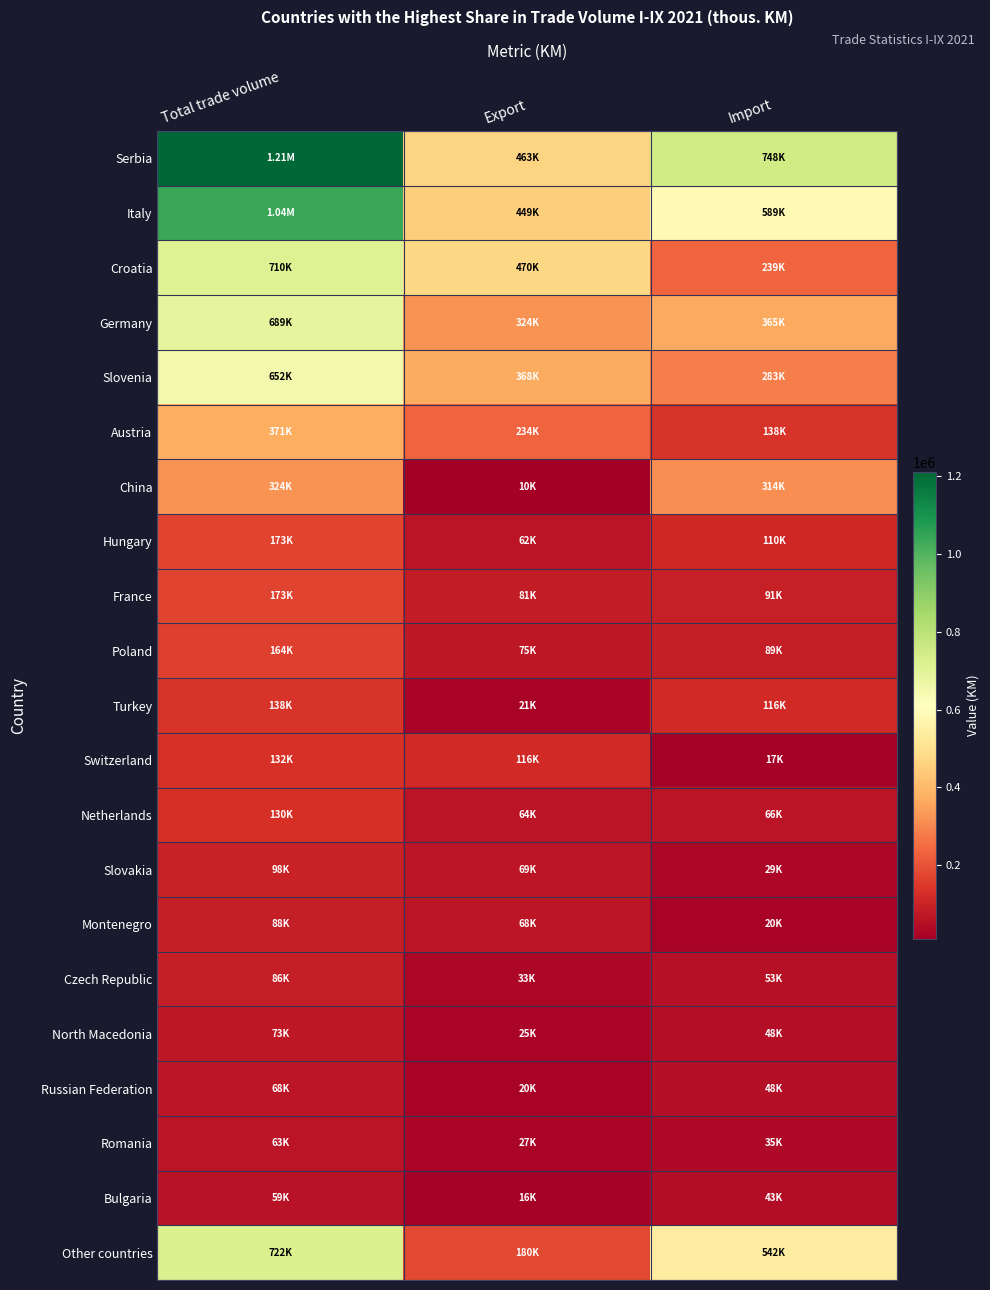

List the series in order of their peak value, lowest first.

Bulgaria, Romania, Russian Federation, North Macedonia, Czech Republic, Montenegro, Slovakia, Netherlands, Switzerland, Turkey, Poland, France, Hungary, China, Austria, Slovenia, Germany, Croatia, Other countries, Italy, Serbia